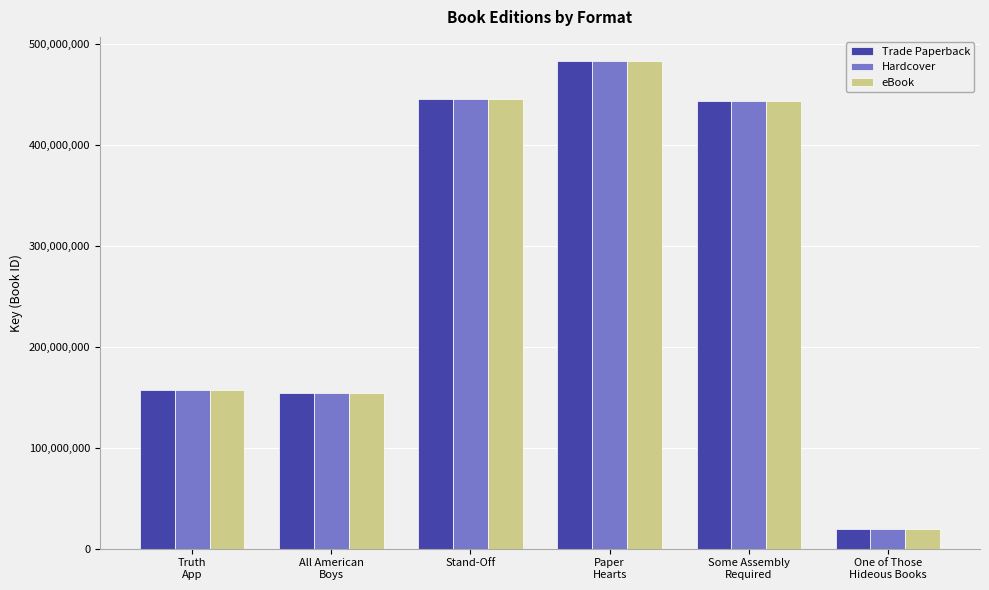

Which label corresponds to the smallest value in the chart?

One of Those
Hideous Books